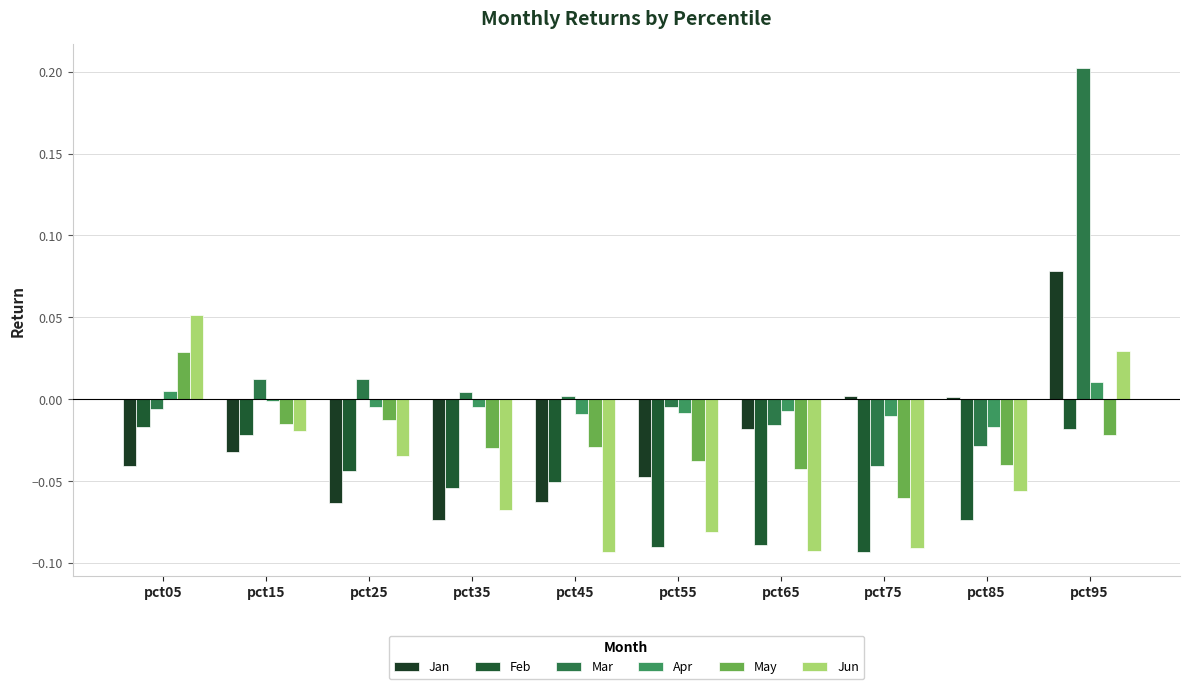

Which series has the largest total across all categories?

Mar